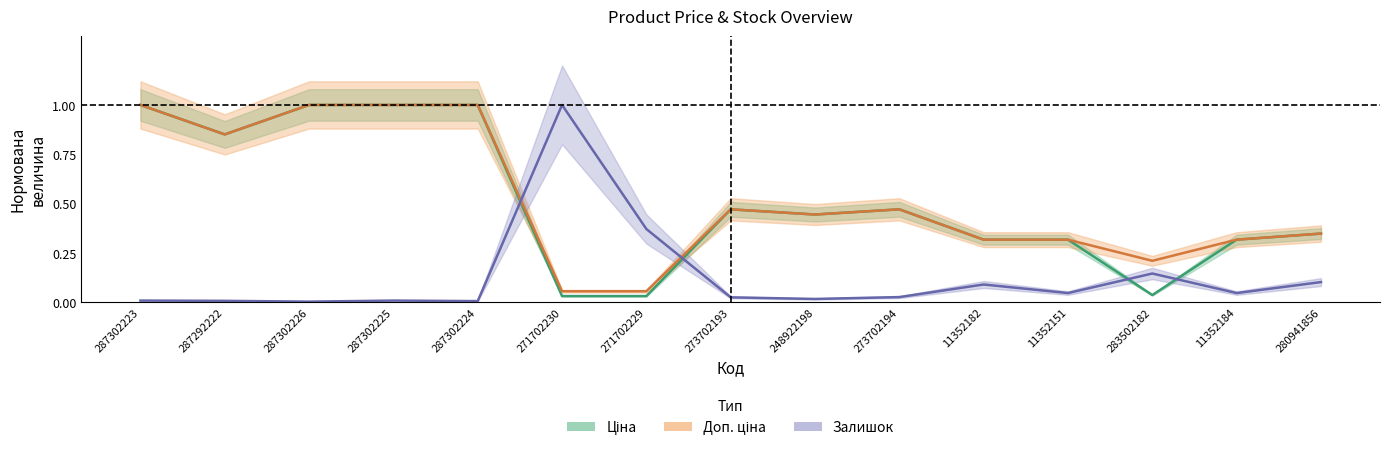

At which category is the sum across all series the highest?

287302223